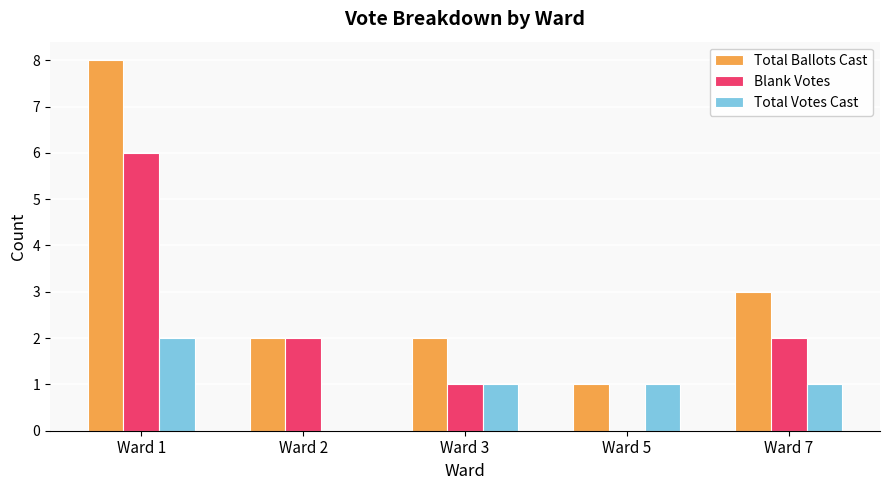

Where is Total Ballots Cast nearest to the value 4?

Ward 7